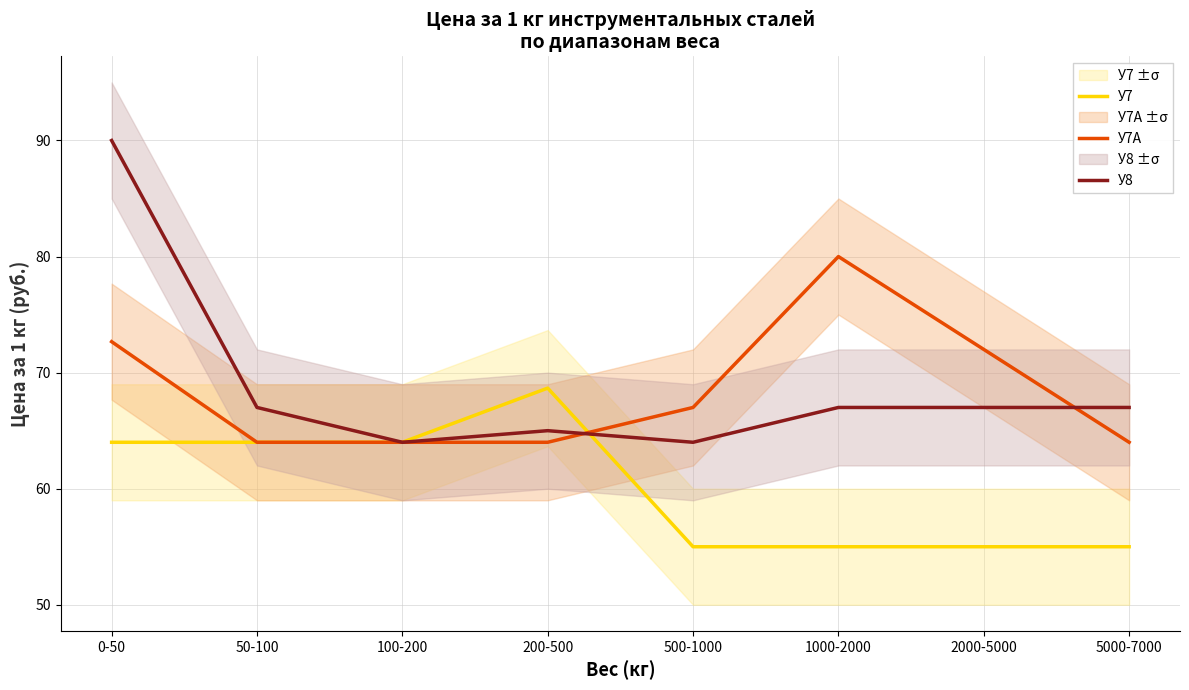

Which series has the largest total across all categories?

У8